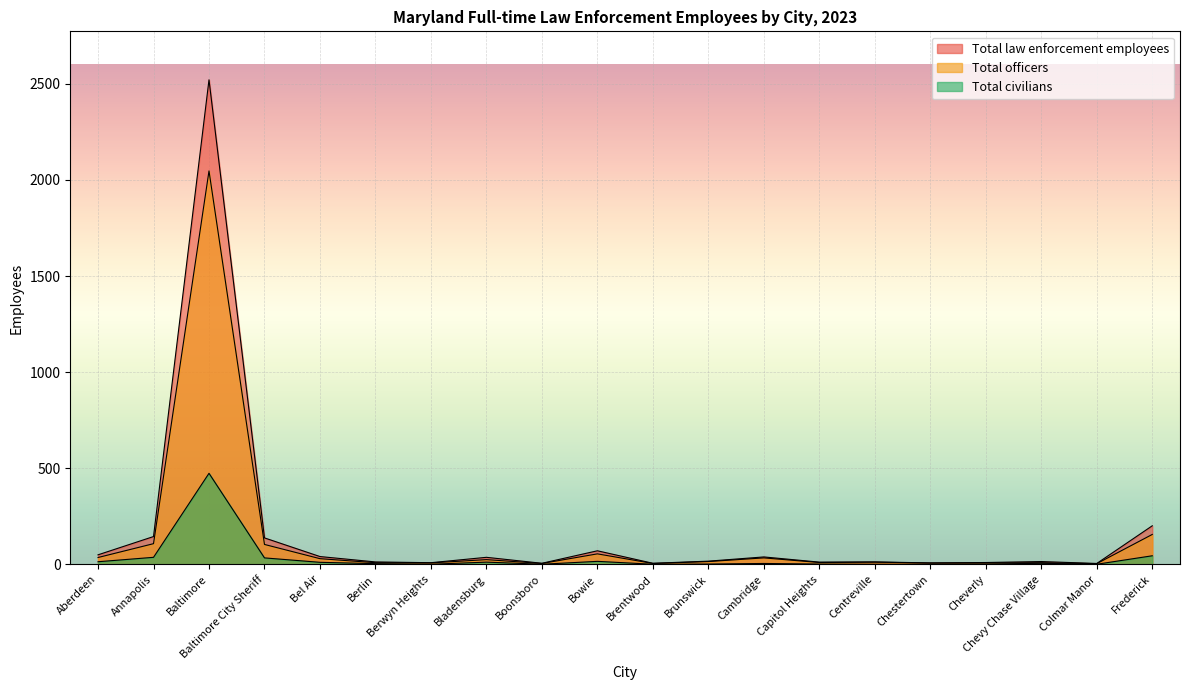

Rank the series by their average value, from lowest to highest.

Total civilians, Total officers, Total law enforcement employees